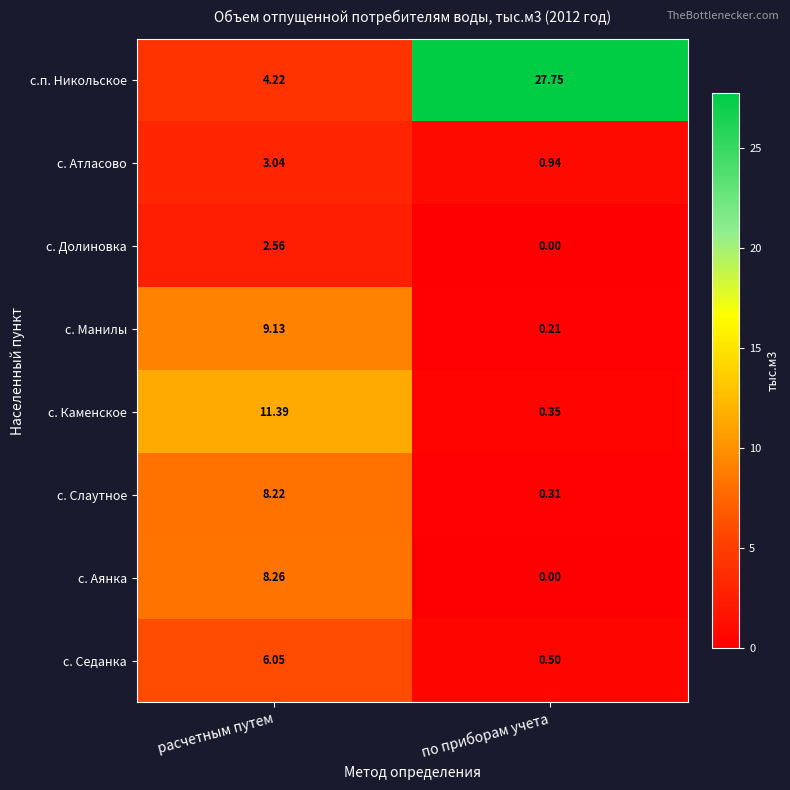

List the series in order of their peak value, lowest first.

с. Долиновка, с. Атласово, с. Седанка, с. Слаутное, с. Аянка, с. Манилы, с. Каменское, с.п. Никольское